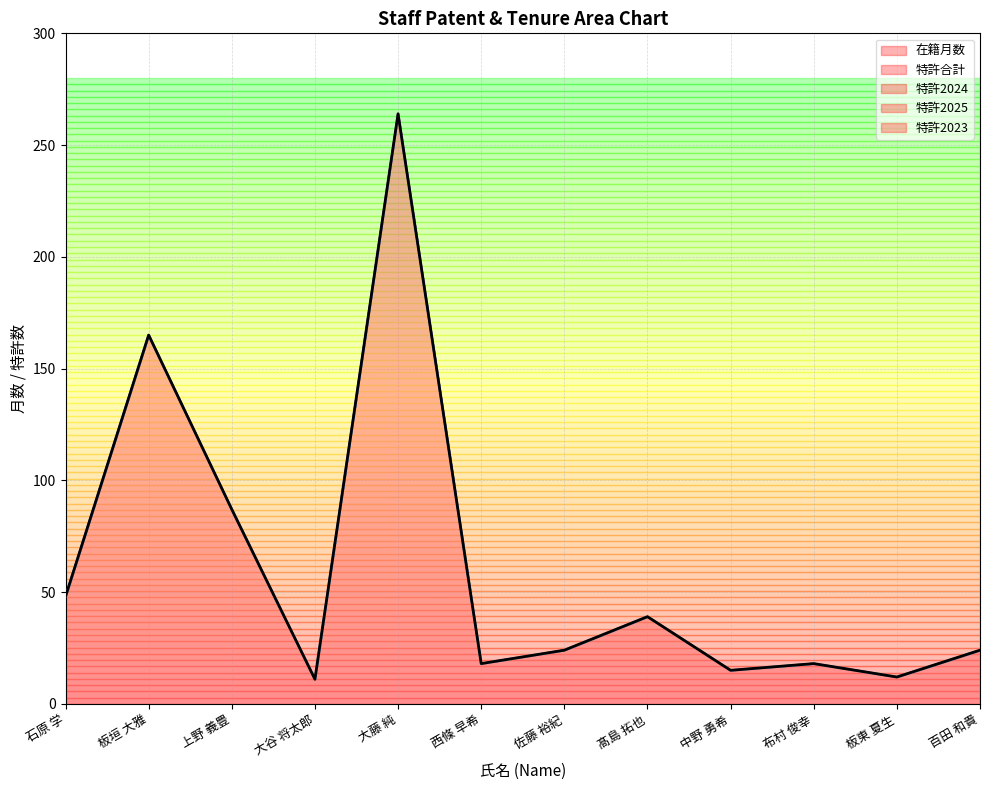

Reading left to right, list all the values displayed in this chart.

在籍月数: 石原 学=48	板垣 大雅=165	上野 義豊=87	大谷 将太郎=11	大藤 純=264	西條 早希=18	佐藤 裕紀=24	髙島 拓也=39	中野 勇希=15	布村 俊幸=18	板東 夏生=12	百田 和貴=24
特許合計: 石原 学=0	板垣 大雅=0	上野 義豊=0	大谷 将太郎=0	大藤 純=0	西條 早希=0	佐藤 裕紀=0	髙島 拓也=0	中野 勇希=0	布村 俊幸=0	板東 夏生=0	百田 和貴=0
特許2024: 石原 学=0	板垣 大雅=0	上野 義豊=0	大谷 将太郎=0	大藤 純=0	西條 早希=0	佐藤 裕紀=0	髙島 拓也=0	中野 勇希=0	布村 俊幸=0	板東 夏生=0	百田 和貴=0
特許2025: 石原 学=0	板垣 大雅=0	上野 義豊=0	大谷 将太郎=0	大藤 純=0	西條 早希=0	佐藤 裕紀=0	髙島 拓也=0	中野 勇希=0	布村 俊幸=0	板東 夏生=0	百田 和貴=0
特許2023: 石原 学=0	板垣 大雅=0	上野 義豊=0	大谷 将太郎=0	大藤 純=0	西條 早希=0	佐藤 裕紀=0	髙島 拓也=0	中野 勇希=0	布村 俊幸=0	板東 夏生=0	百田 和貴=0